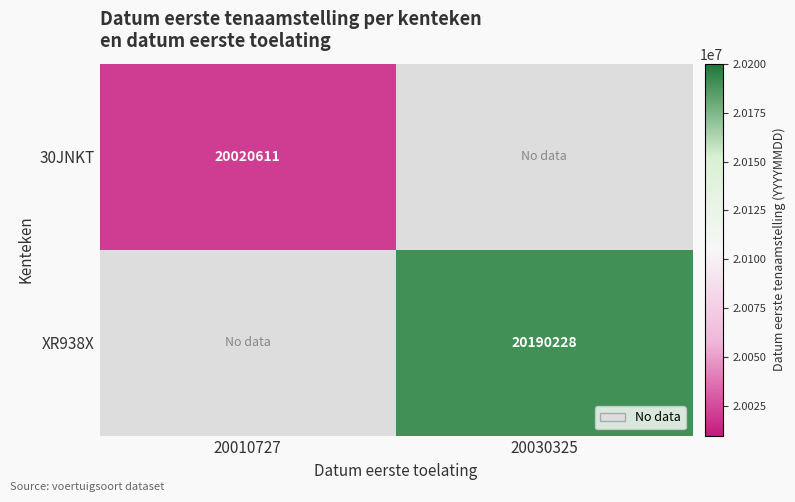

How many categories are shown in the chart?

2